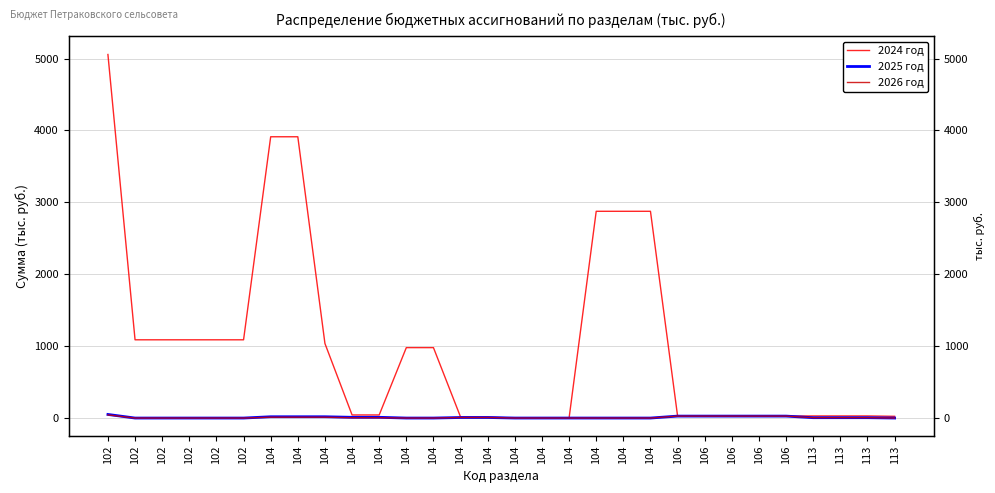

Is the value of 2026 год at 102 greater than the value of 2024 год at 113?

Yes